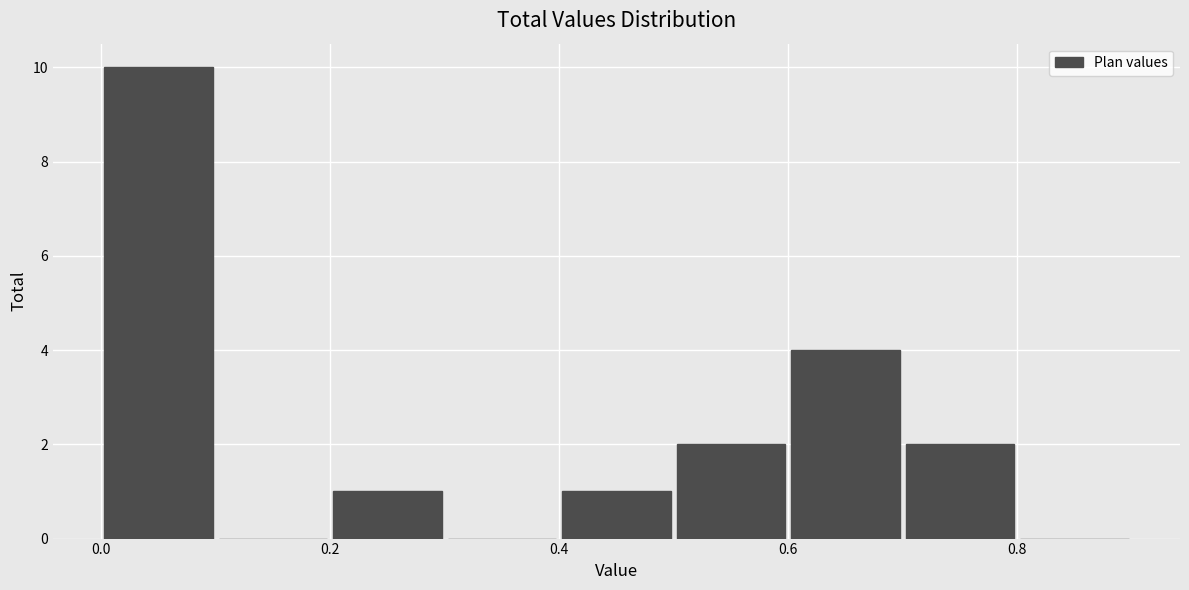

Reading left to right, transcribe this chart: for each bar, give the range it covers on the x-axis and its height. The values are not printed on the chart, so give them approximately, as read against the axis.

0.0 to 0.1: 10
0.1 to 0.2: 0
0.2 to 0.3: 1
0.3 to 0.4: 0
0.4 to 0.5: 1
0.5 to 0.6: 2
0.6 to 0.7: 4
0.7 to 0.8: 2
0.8 to 0.9: 0